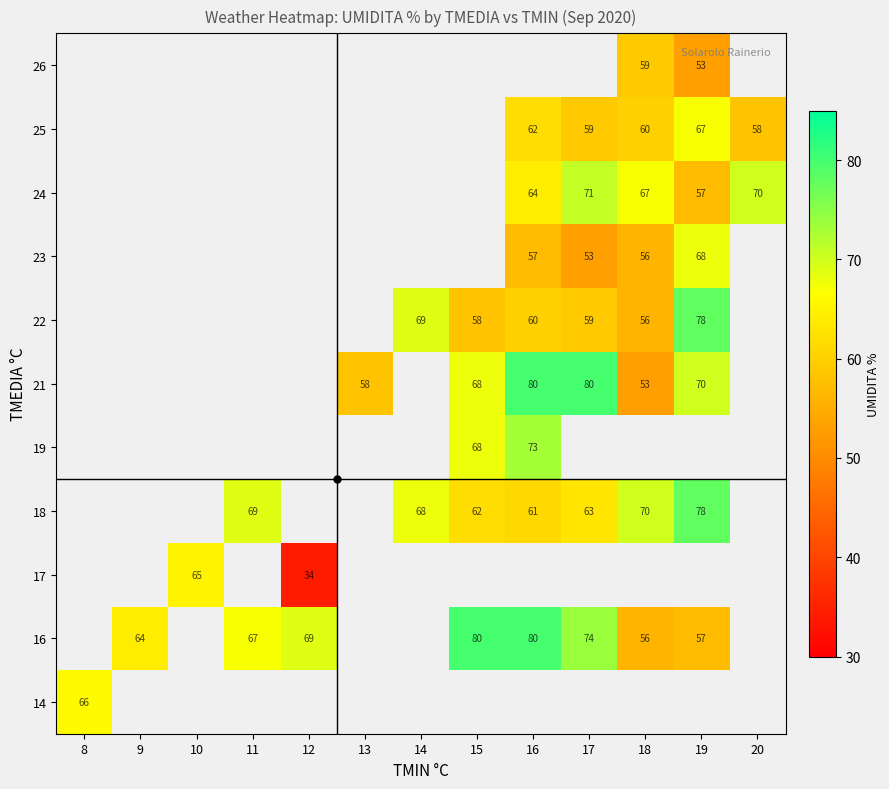

Count the number of categories in the chart.

13